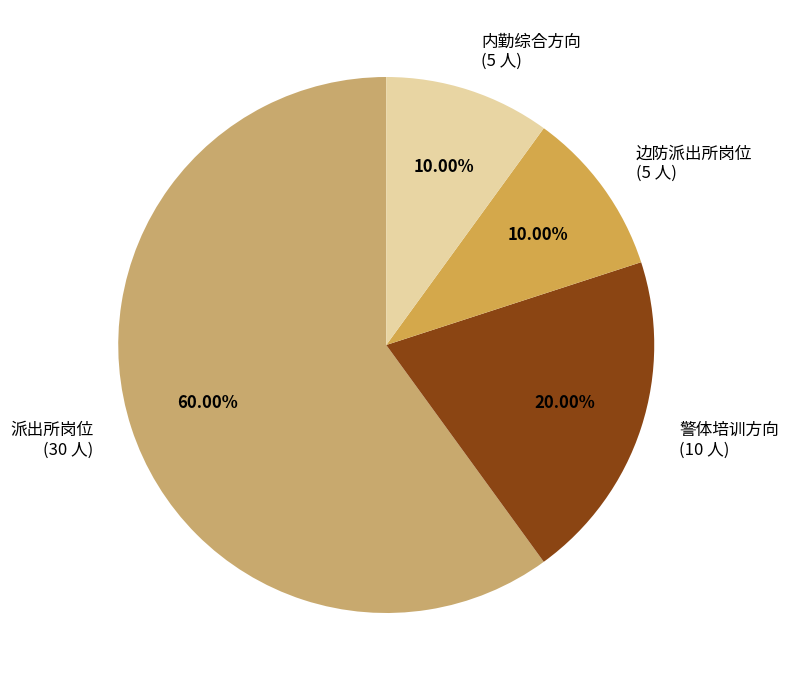

What is the largest slice in the pie chart?

派出所岗位